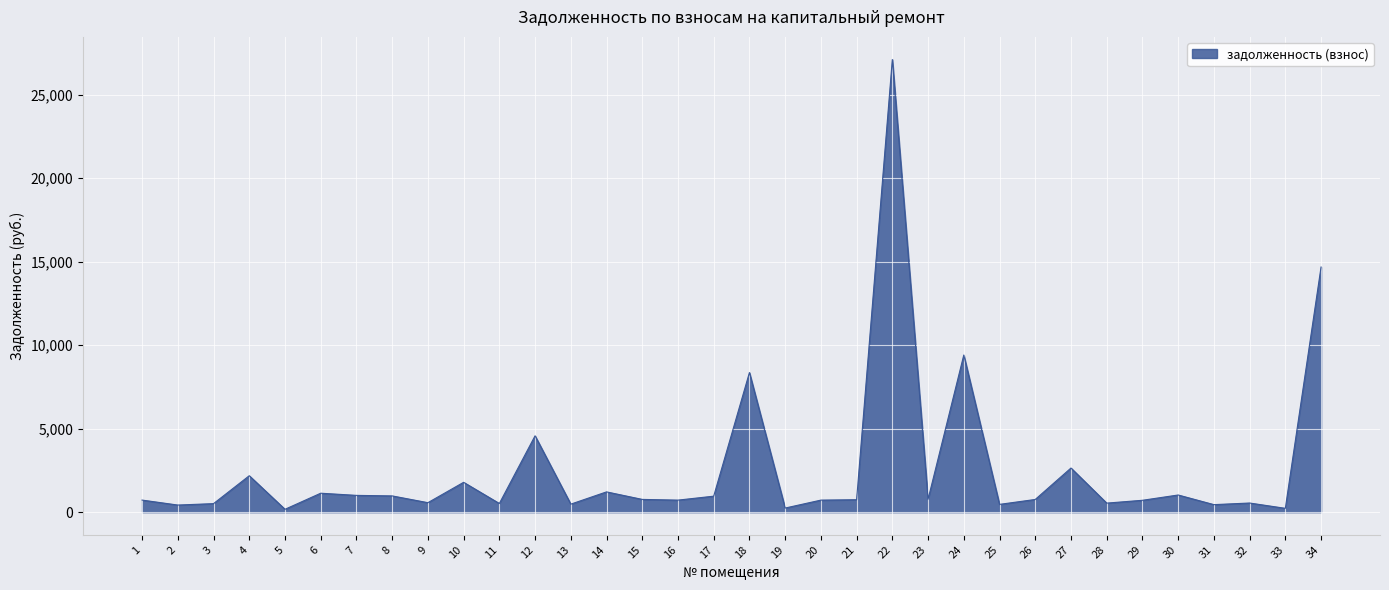

What is the maximum value shown in the chart?

27113.0